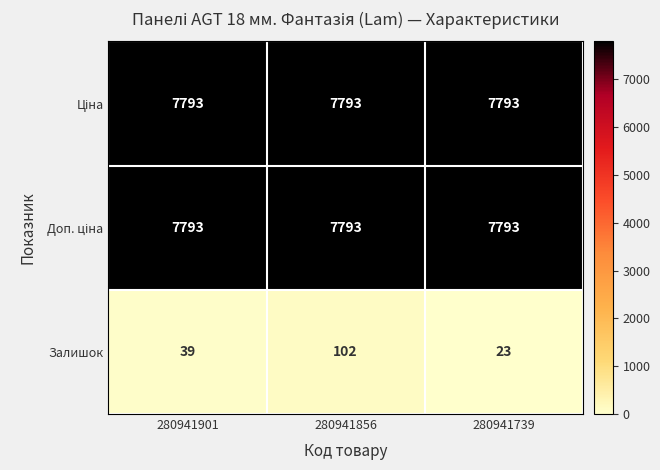

True or false: Залишок has a value of 23 at 280941739.

True